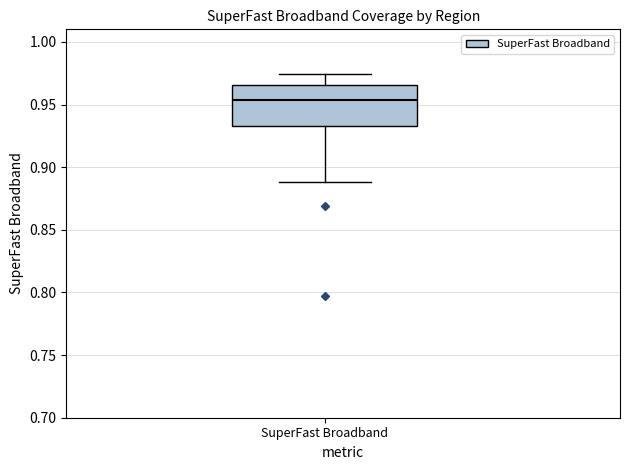

Read this box plot against the y-axis: the position of the median line, the range covered by the box, and the ends of both whiskers. The values are not printed on the chart, so give them approximately, as read against the axis.

median 0.955, box 0.935 to 0.965, whiskers 0.890 to 0.975